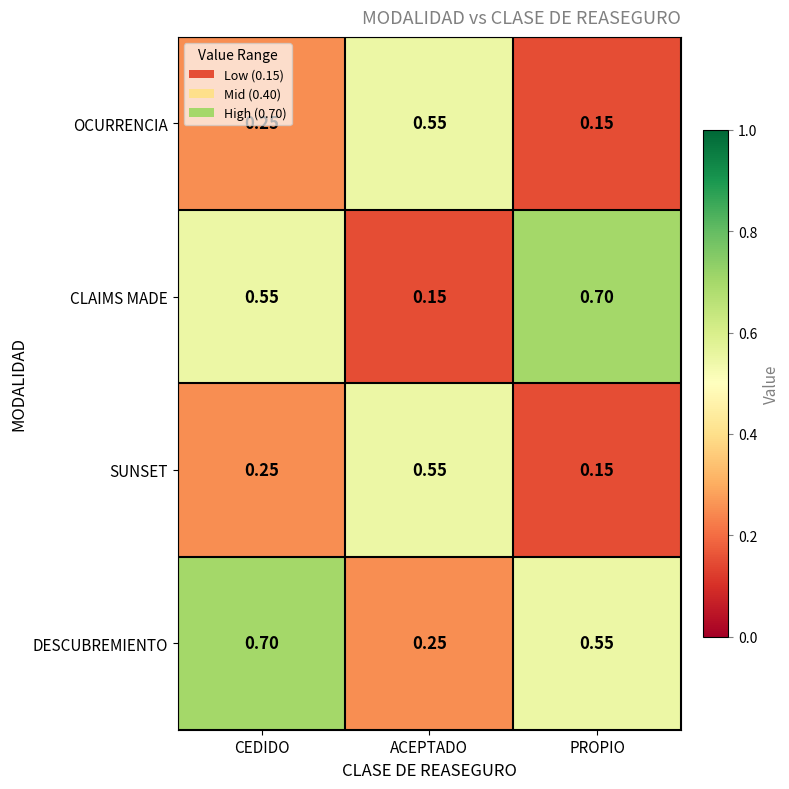

List the labels in order of SUNSET value, smallest first.

PROPIO, CEDIDO, ACEPTADO